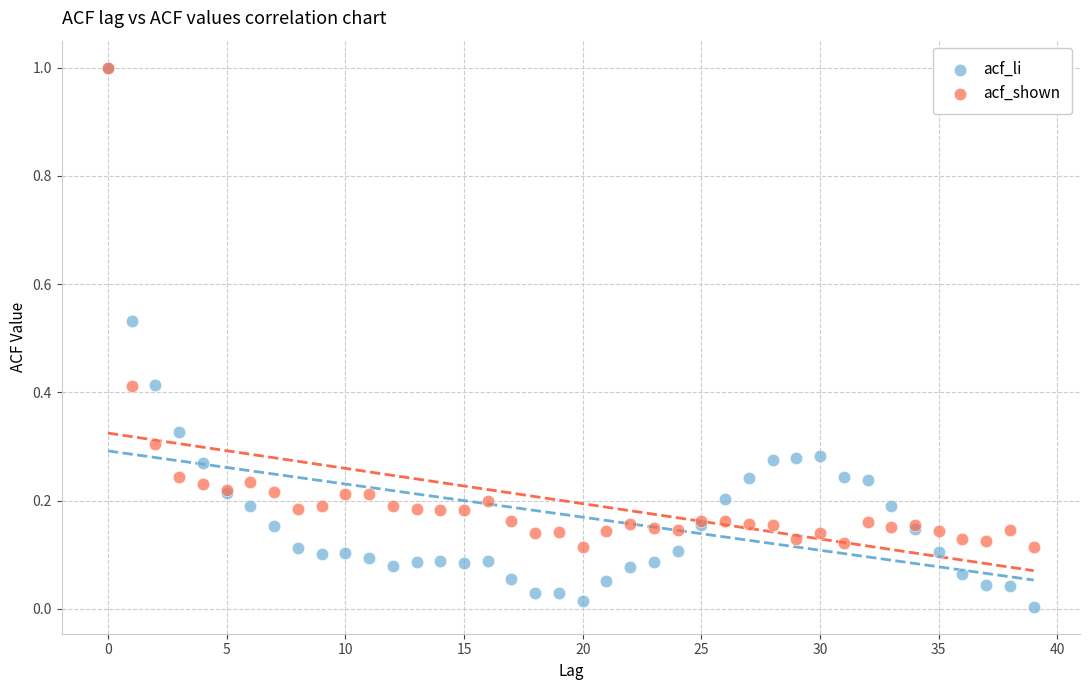

Which series has the largest Y range (max minus min)?

acf_li